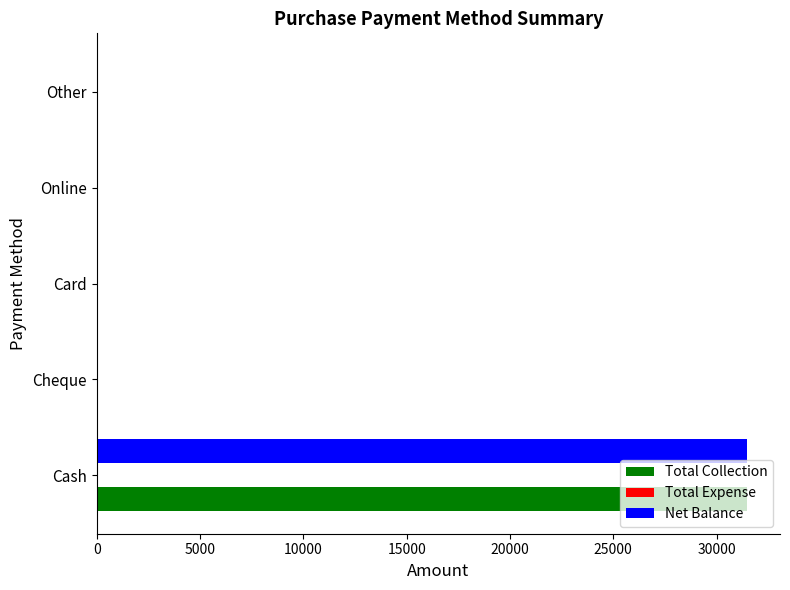

What is the maximum value shown in the chart?

31498